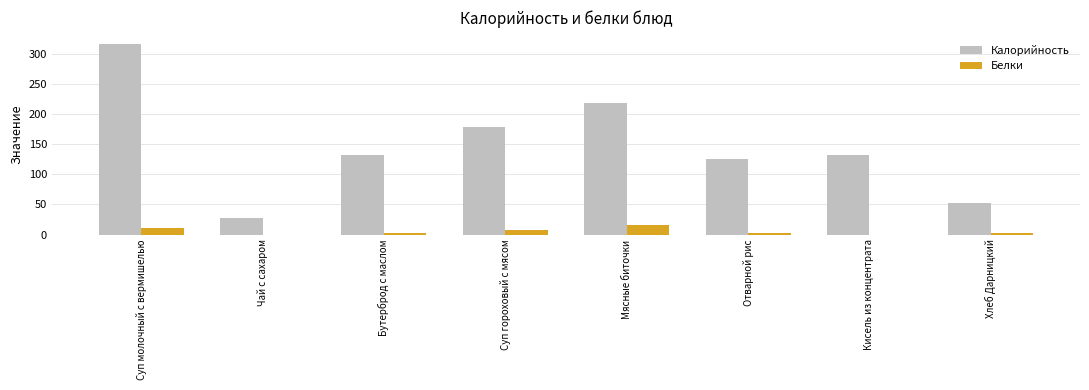

What is the sum of all Белки values?

42.0